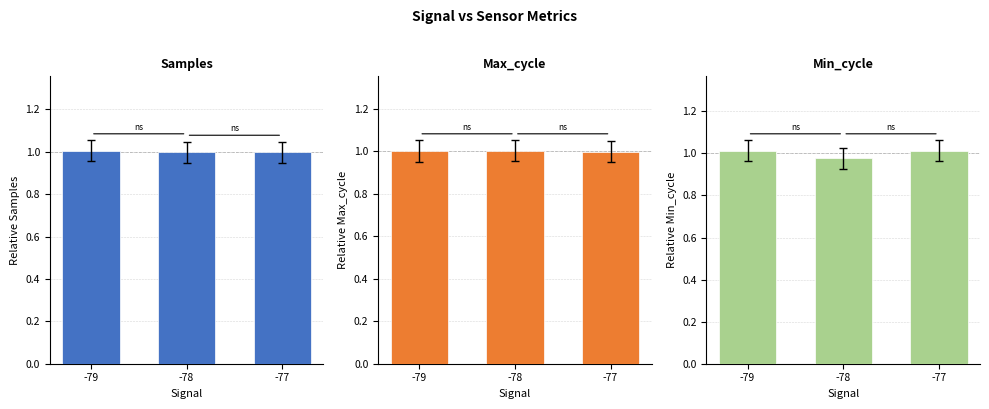

Where is Min_cycle nearest to the value 0?

-78